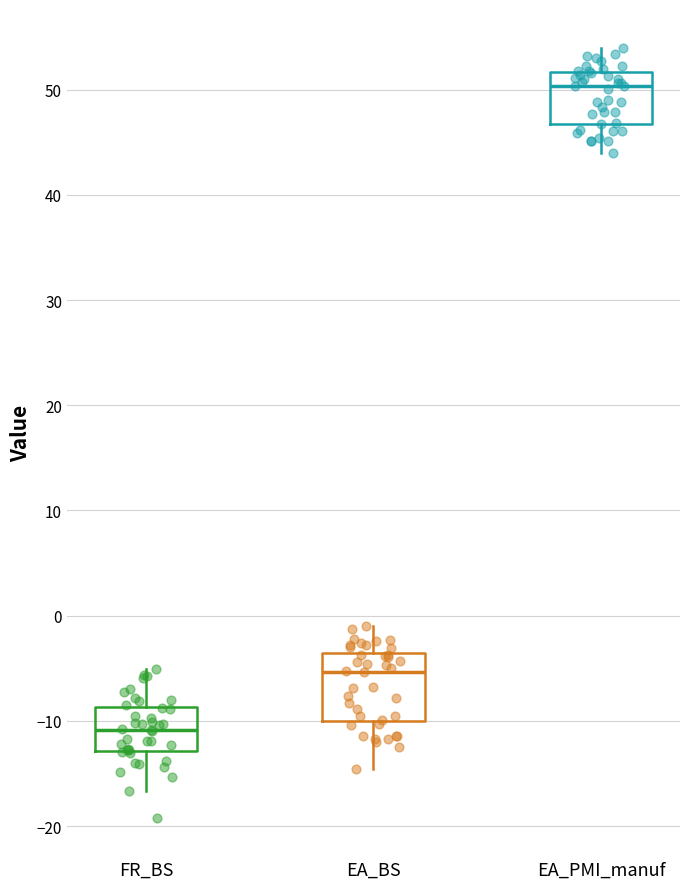

Which box's median line is the lowest?

FR_BS